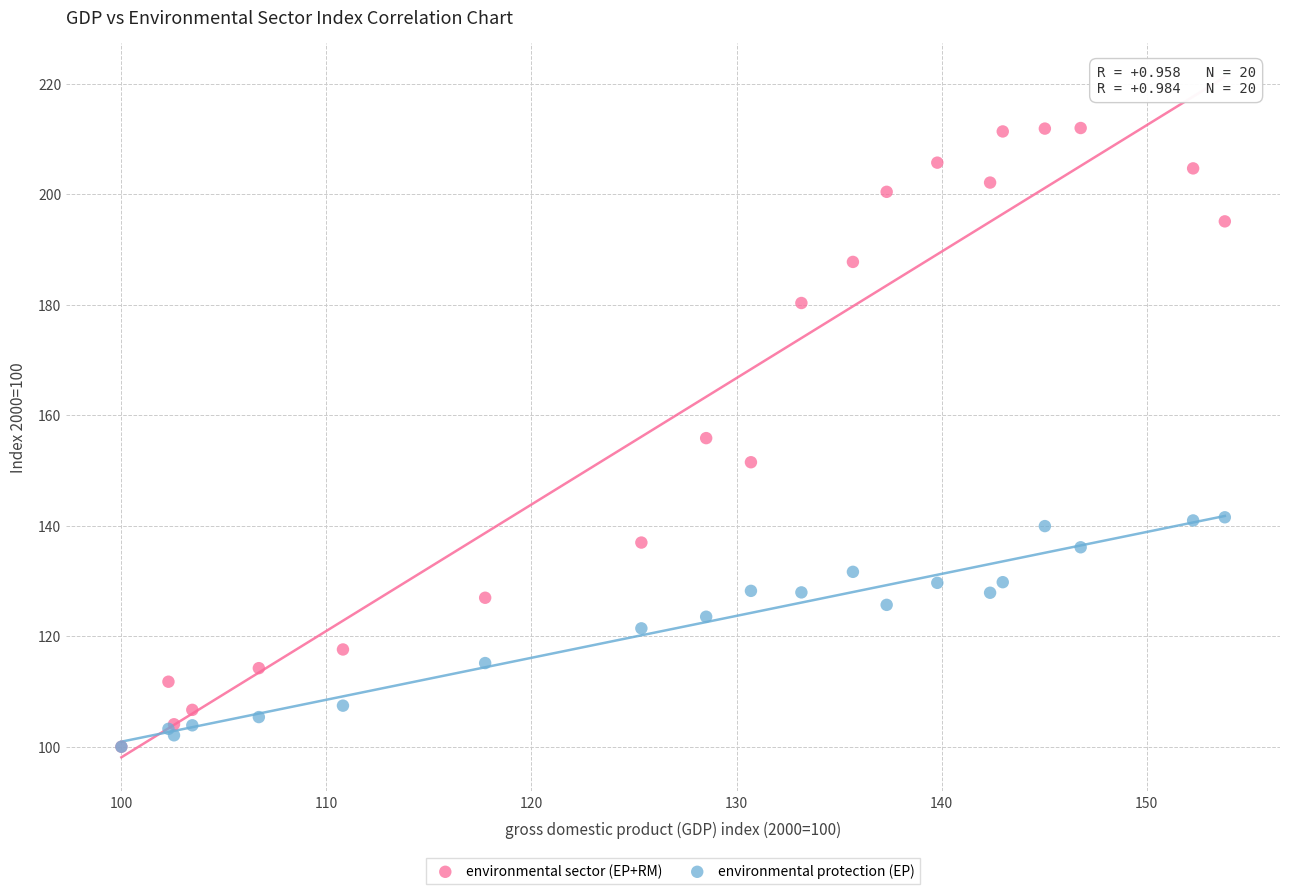

Which series has the widest spread of Y values?

environmental sector (EP+RM)